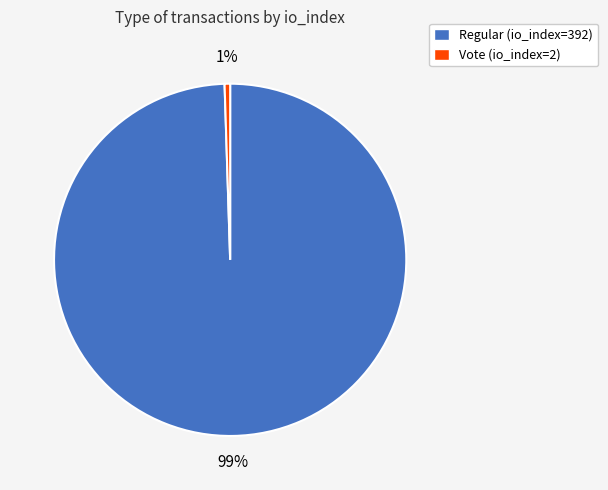

How many segments does this pie chart have?

2